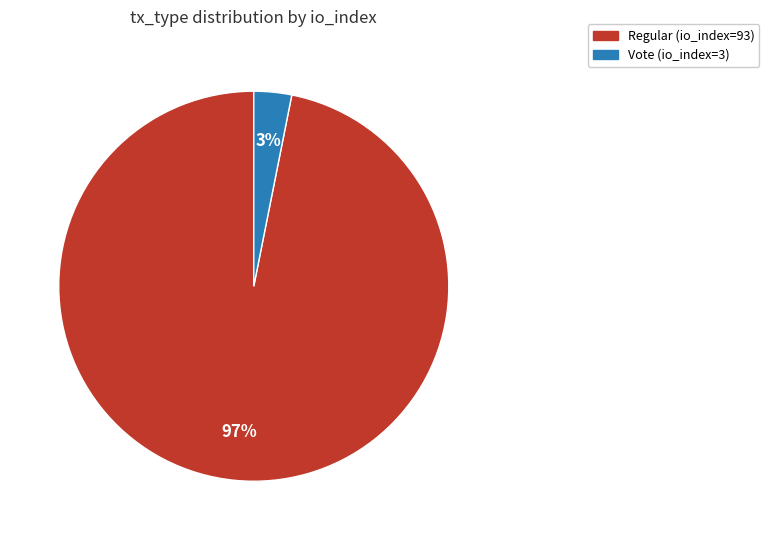

How many segments does this pie chart have?

2